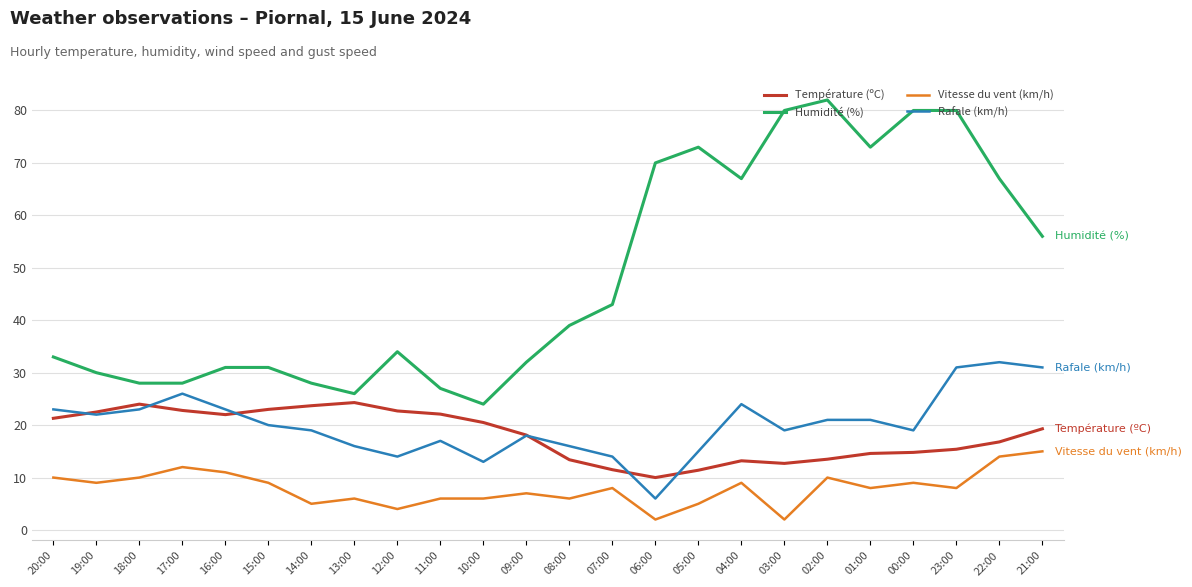

List the series in order of their peak value, highest first.

Humidité (%), Rafale (km/h), Température (ºC), Vitesse du vent (km/h)